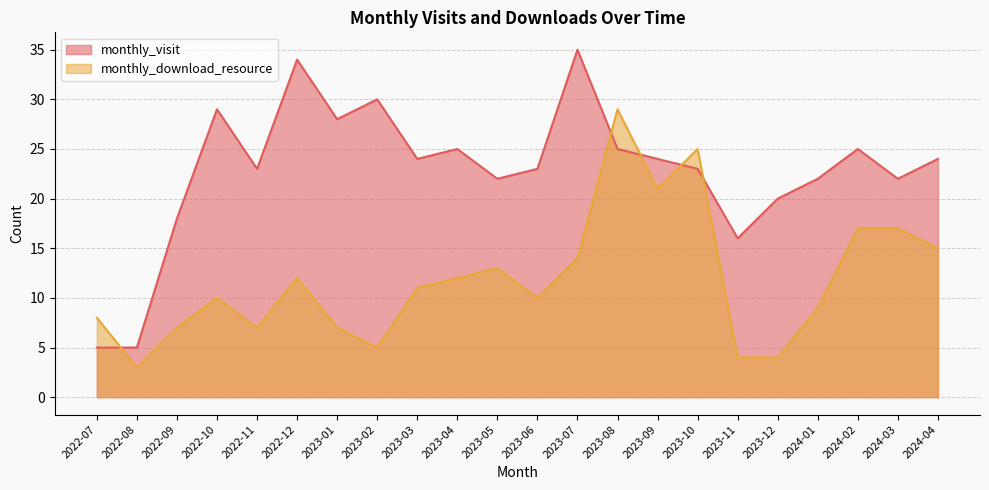

Count the number of data series in this chart.

2